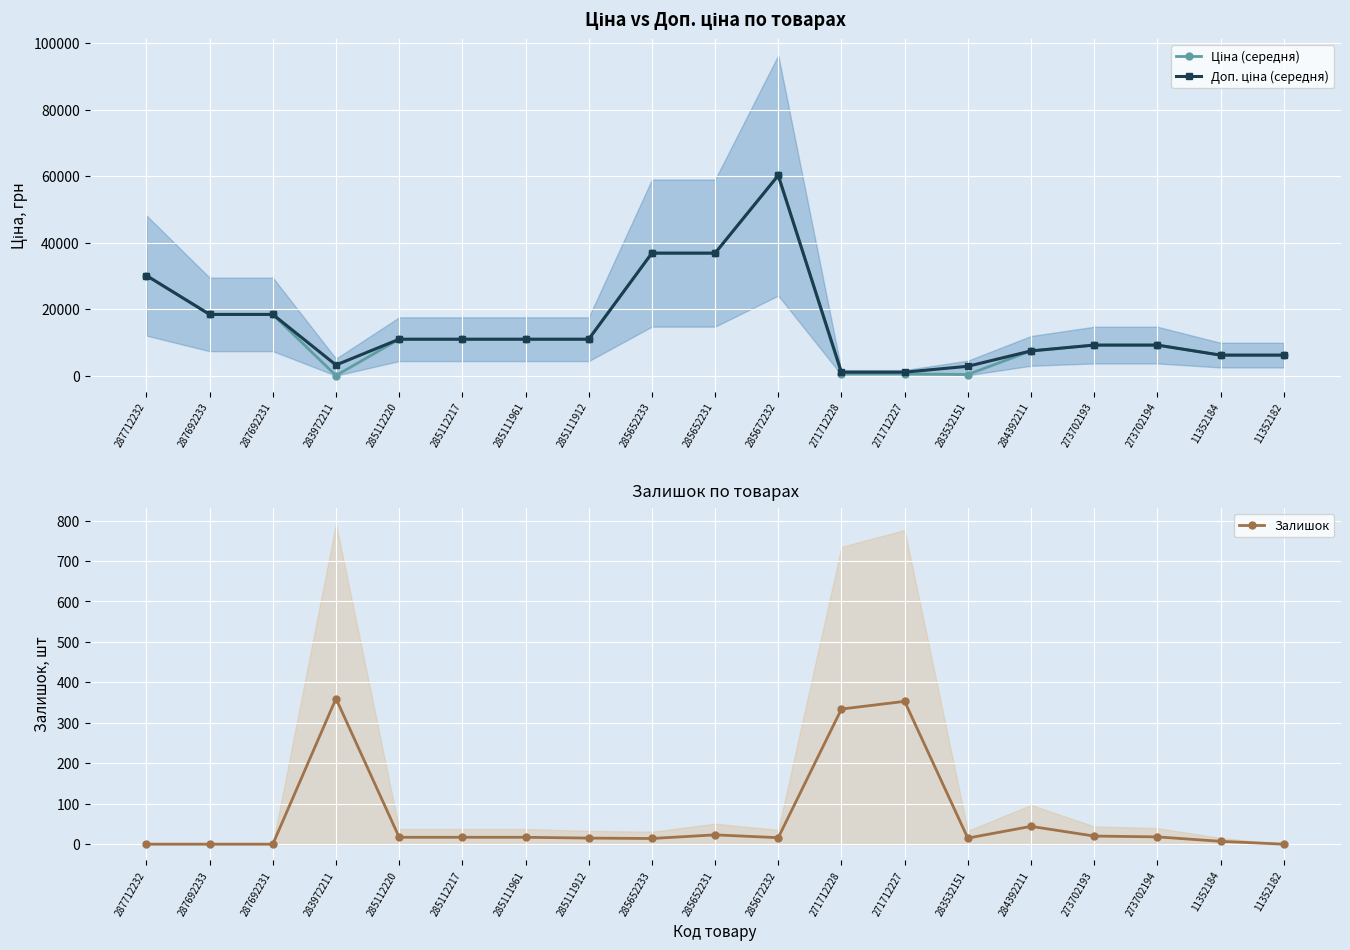

At how many categories does at least one series exceed 45552?

1